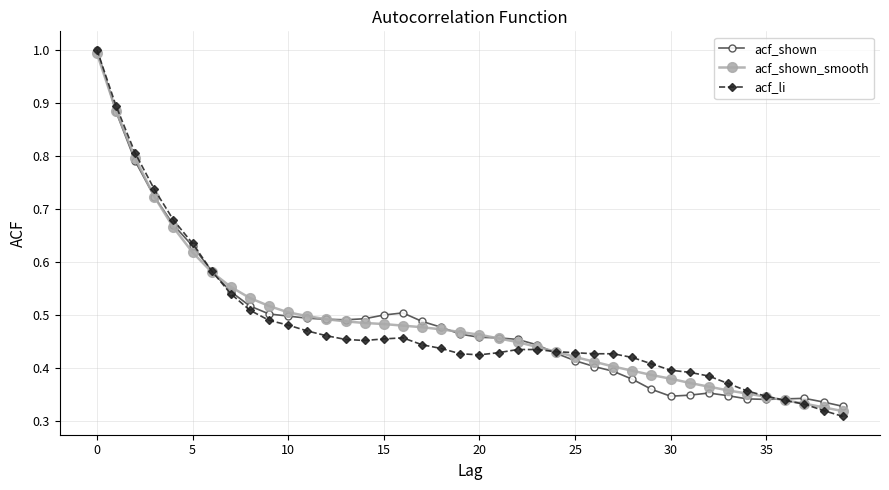

Does the chart have visible grid lines?

Yes